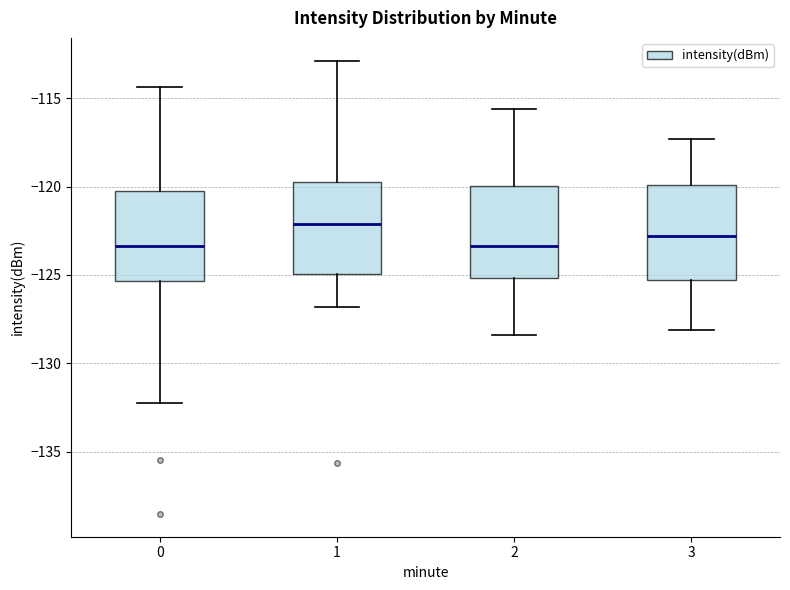

Reading left to right, transcribe this box plot: for each box, give where its median line is, the range the box spans, and where its two whiskers end, as read against the y-axis. The values are not printed on the chart, so give them approximately, as read against the axis.

0: median -123.5, box -125.5 to -120.0, whiskers -132.0 to -114.5
1: median -122.0, box -125.0 to -119.5, whiskers -127.0 to -113.0
2: median -123.5, box -125.0 to -120.0, whiskers -128.5 to -115.5
3: median -123.0, box -125.5 to -120.0, whiskers -128.0 to -117.5